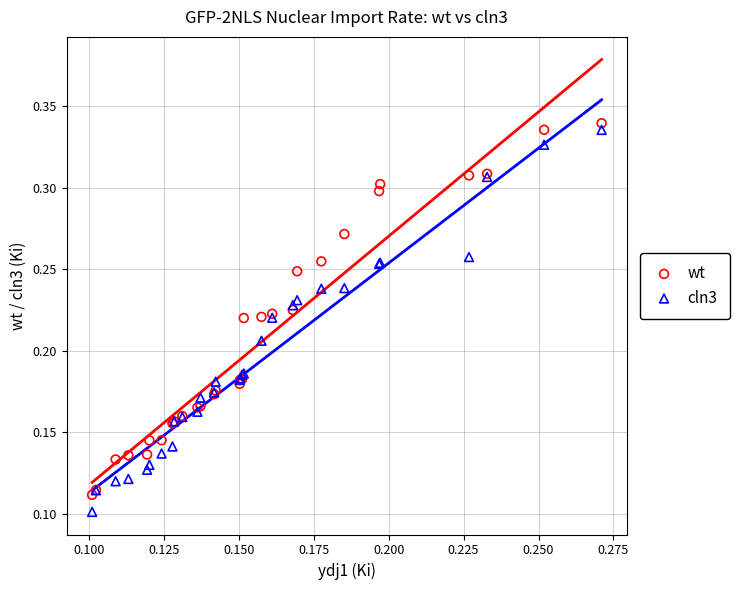

What are all the series names shown in the legend?

wt, cln3